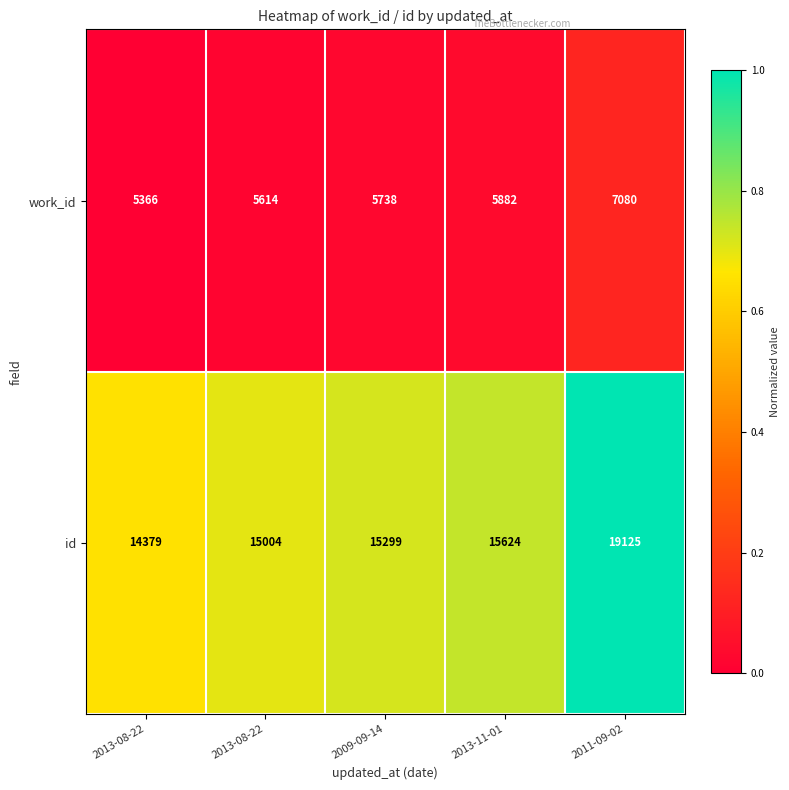

Reading left to right, transcribe all the data shown in this chart.

work_id: 2013-08-22=5366.0	2013-08-22=5614.0	2009-09-14=5738.0	2013-11-01=5882.0	2011-09-02=7080.0
id: 2013-08-22=14379.0	2013-08-22=15004.0	2009-09-14=15299.0	2013-11-01=15624.0	2011-09-02=19125.0